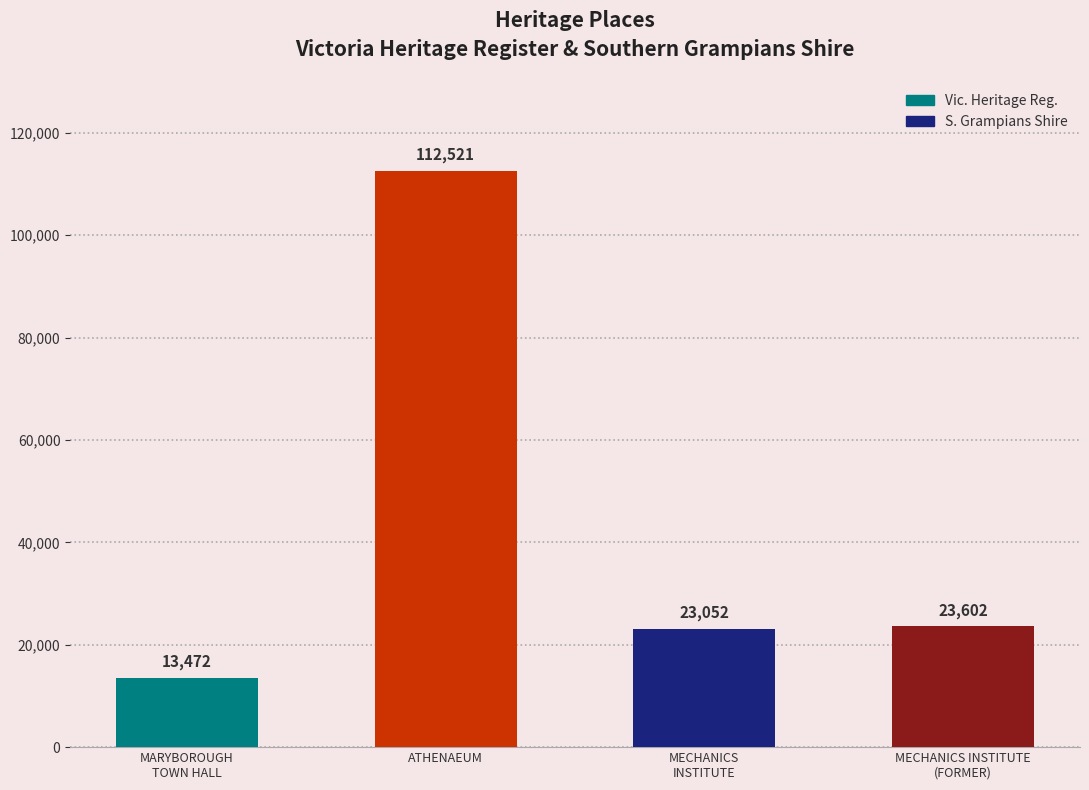

What is the label of the 4th bar from the right?

MARYBOROUGH
TOWN HALL